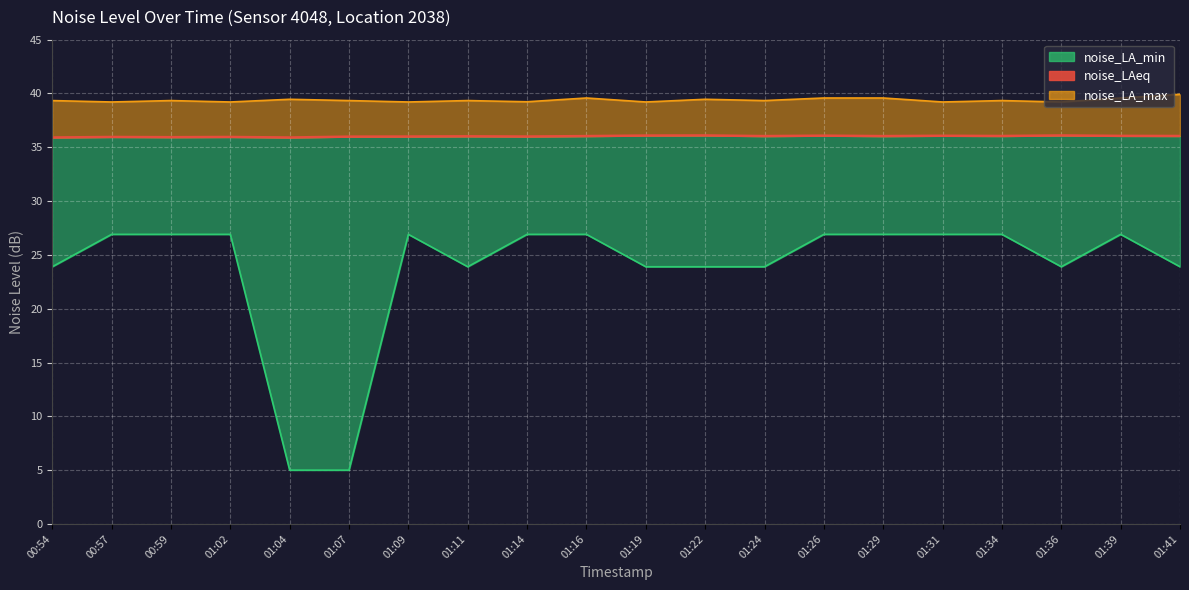

How many points are lower than both their immediate neighbors (excluding endpoints)?

6